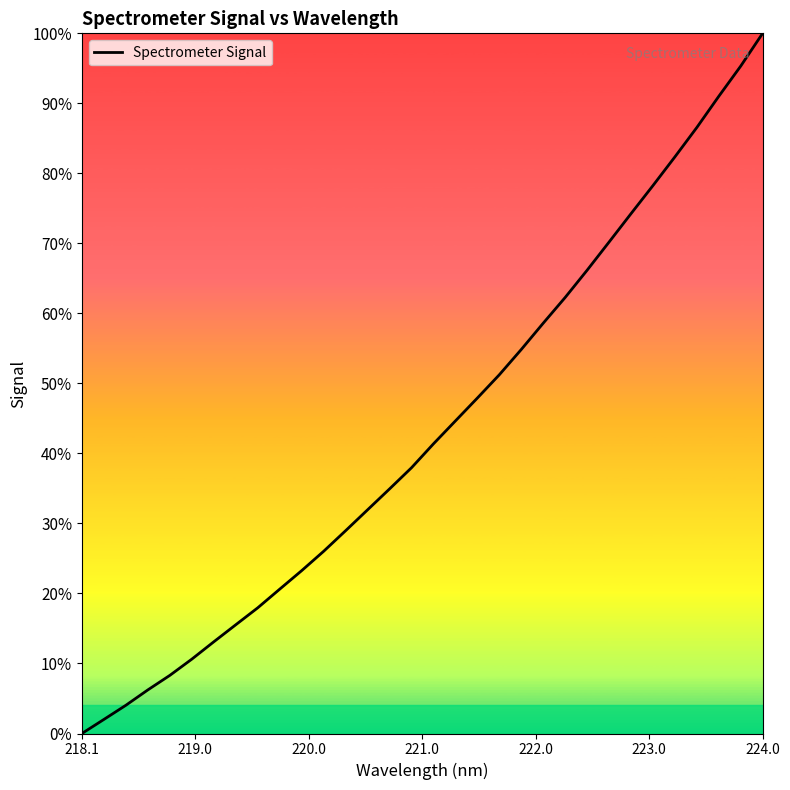

At which category does the chart reach its minimum across all series?

218.1